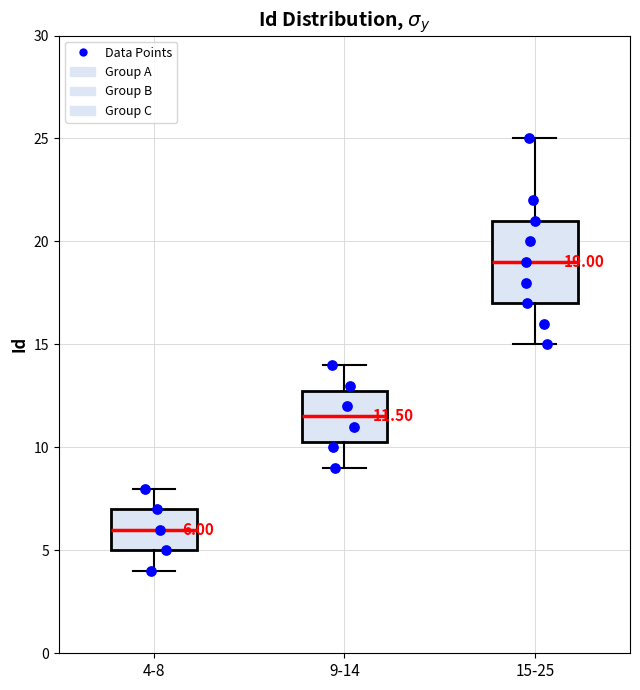

Which box has the highest median line?

15-25